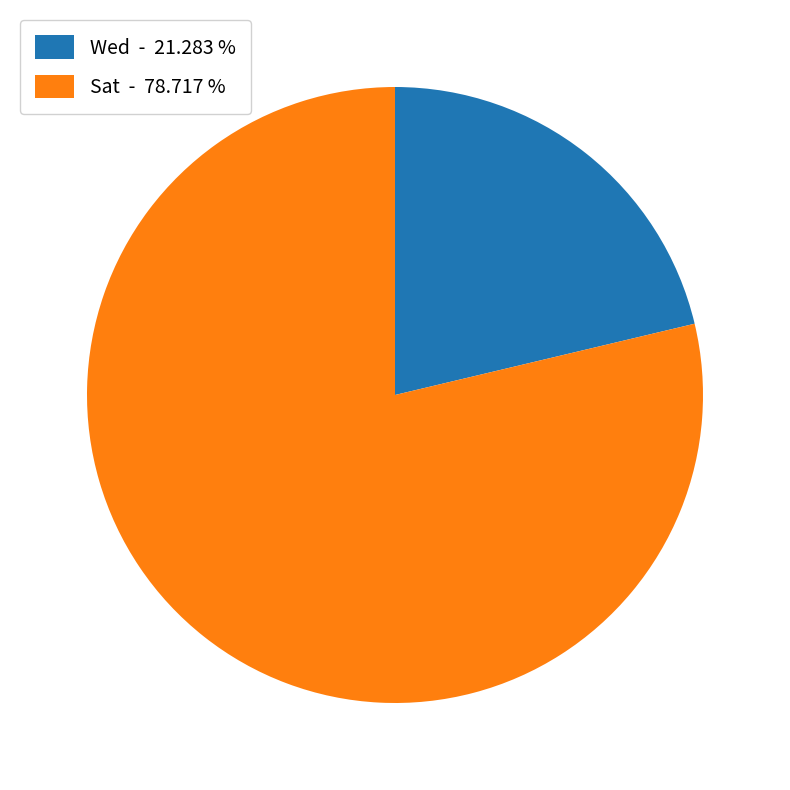

Do Sat - 78.717 % and Wed - 21.283 % together represent more than half of the pie?

Yes